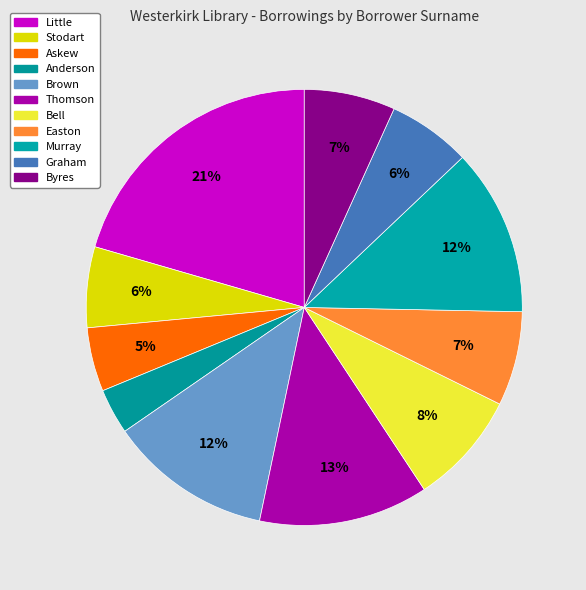

Count the number of slices in the pie.

11